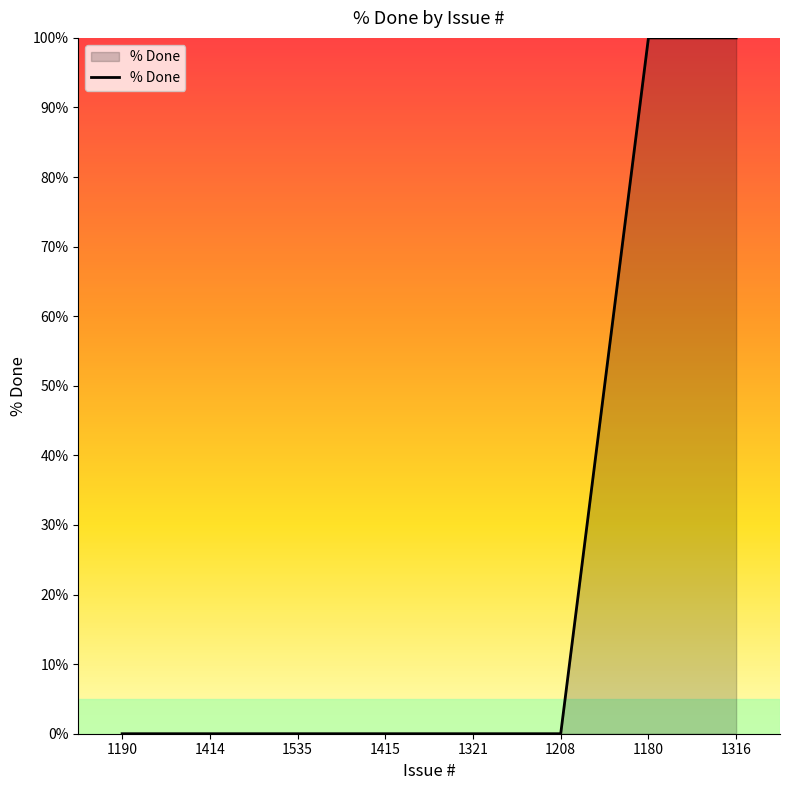

What is the maximum value shown in the chart?

100